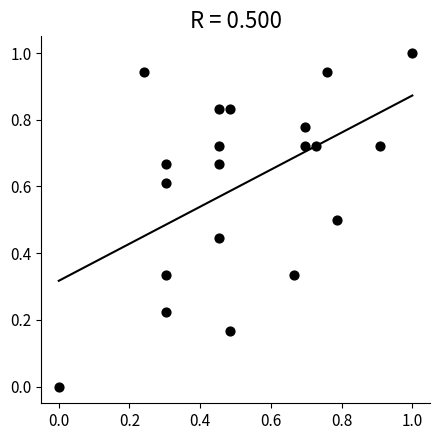

What is the range of Y values (max minus min)?

1.0